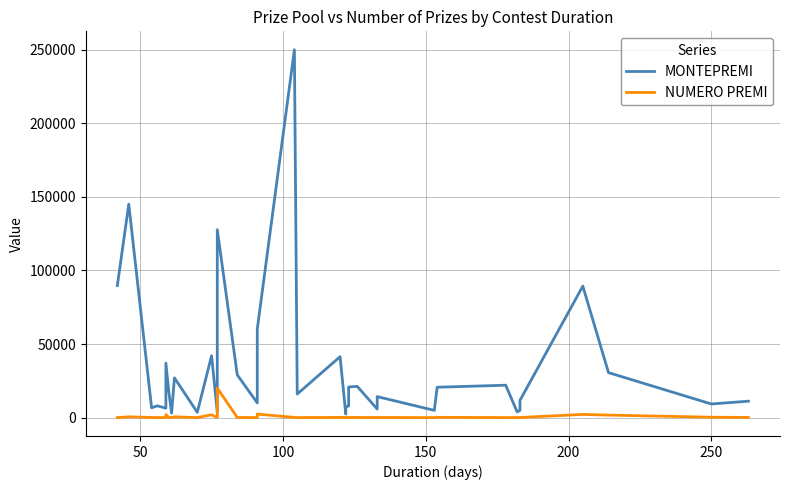

What is the difference between the maximum and second lowest values in the MONTEPREMI series?

246950.0